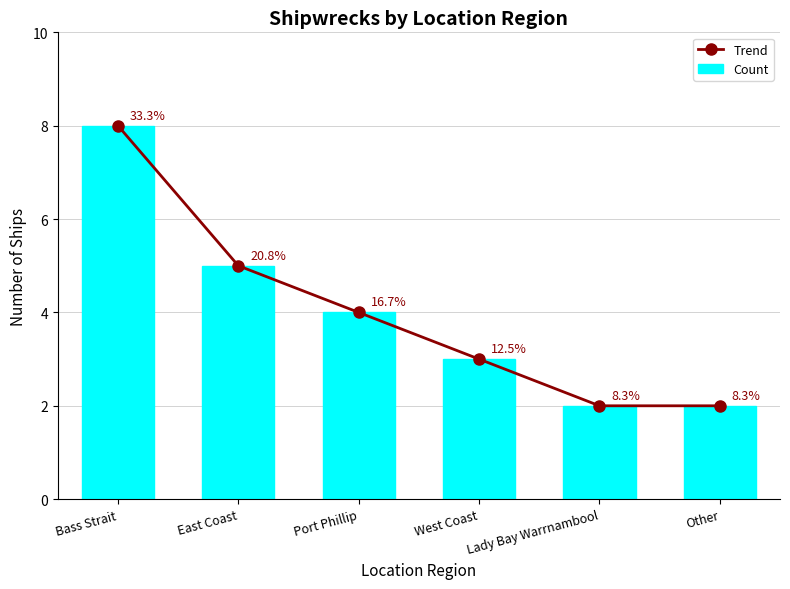

Are the bars horizontal?

No